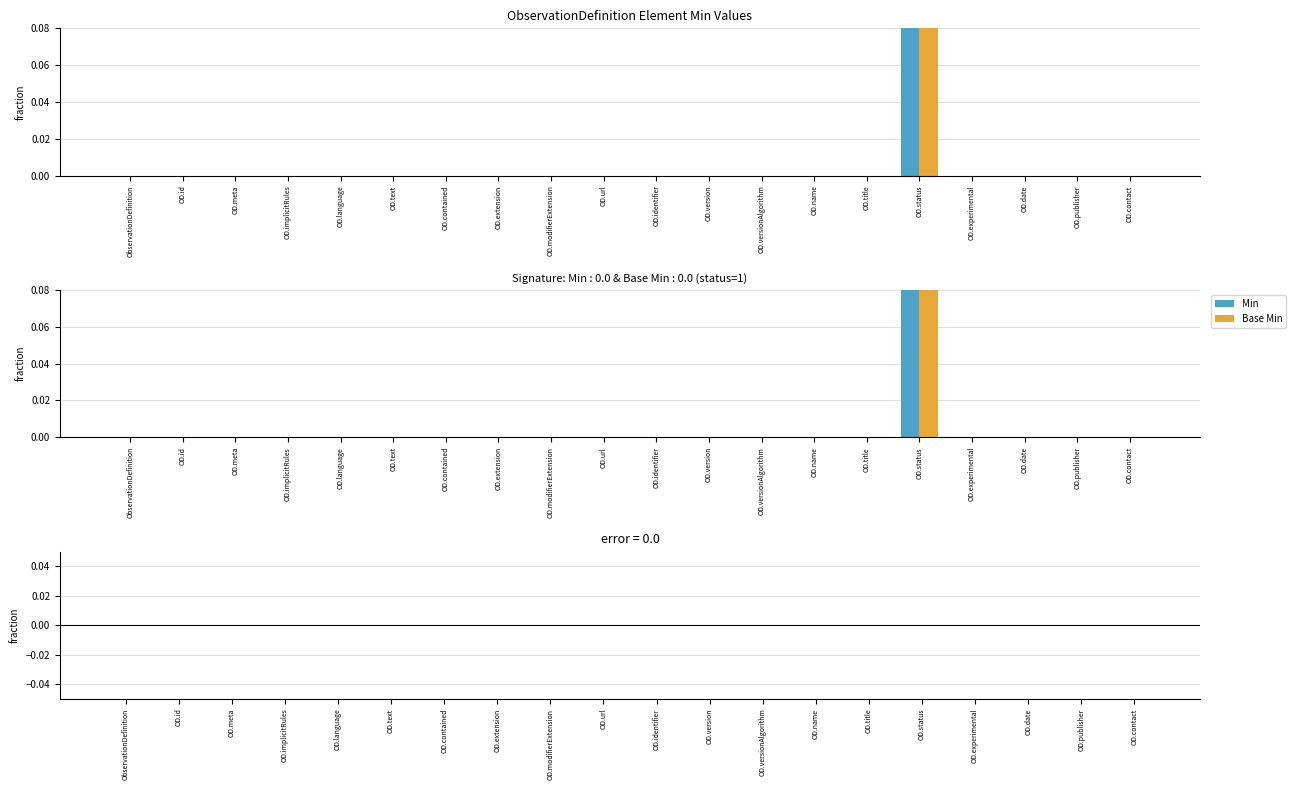

True or false: Min has a value of -1 at OD.modifierExtension.

False